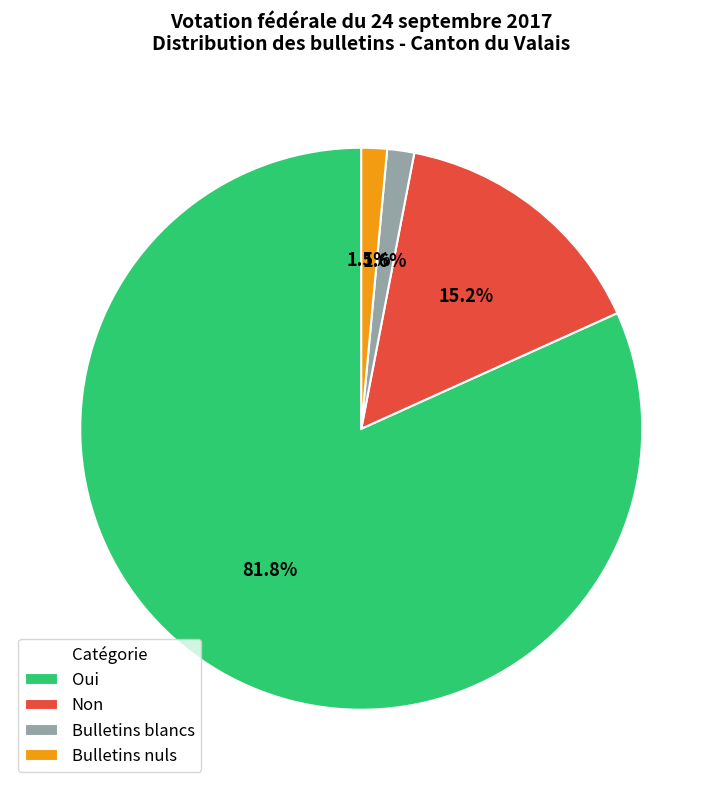

What portion of the pie excludes Bulletins nuls?

98.5%